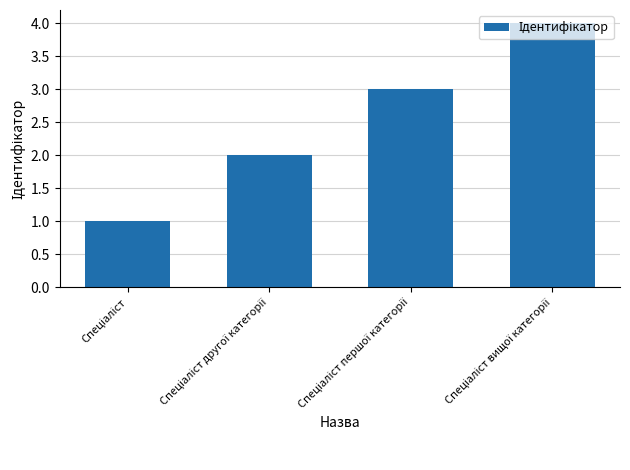

Are the bars horizontal?

No